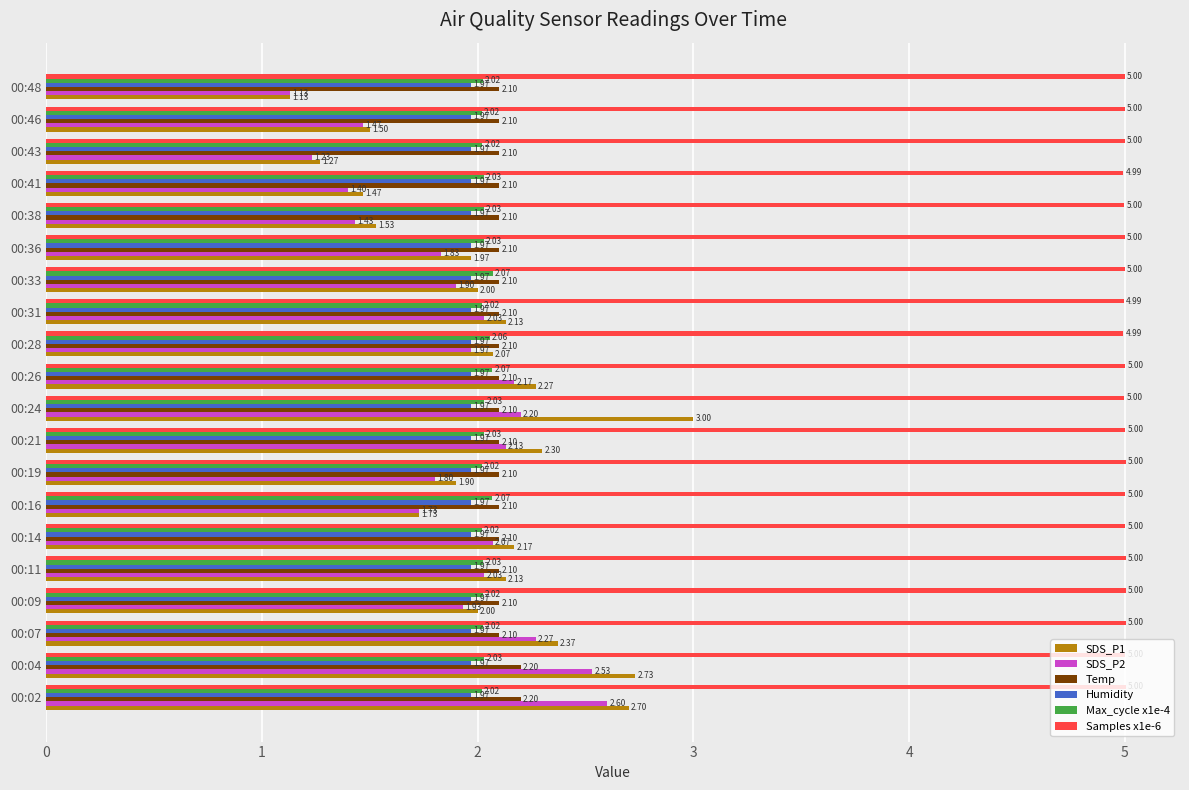

At 00:09, list the series in order from largest to smallest.

Samples x1e-6, Temp, Max_cycle x1e-4, SDS_P1, Humidity, SDS_P2